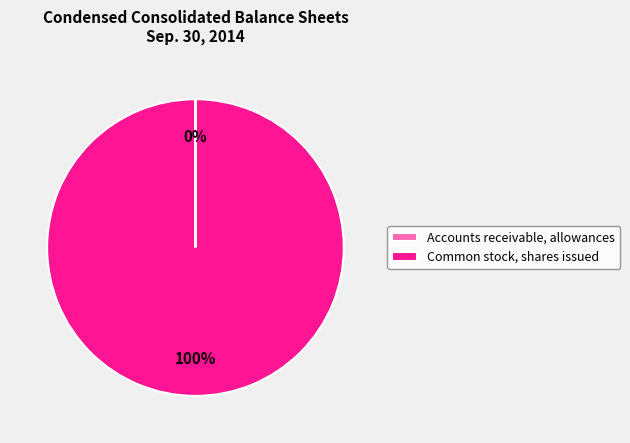

What is the largest slice in the pie chart?

Common stock, shares issued